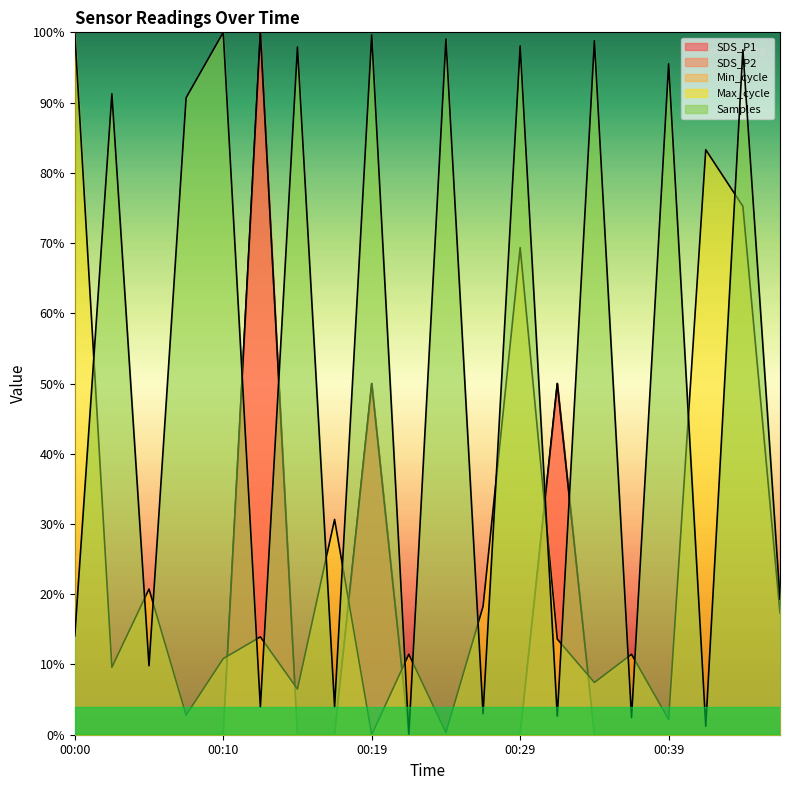

At which label does Samples reach its minimum?

00:22